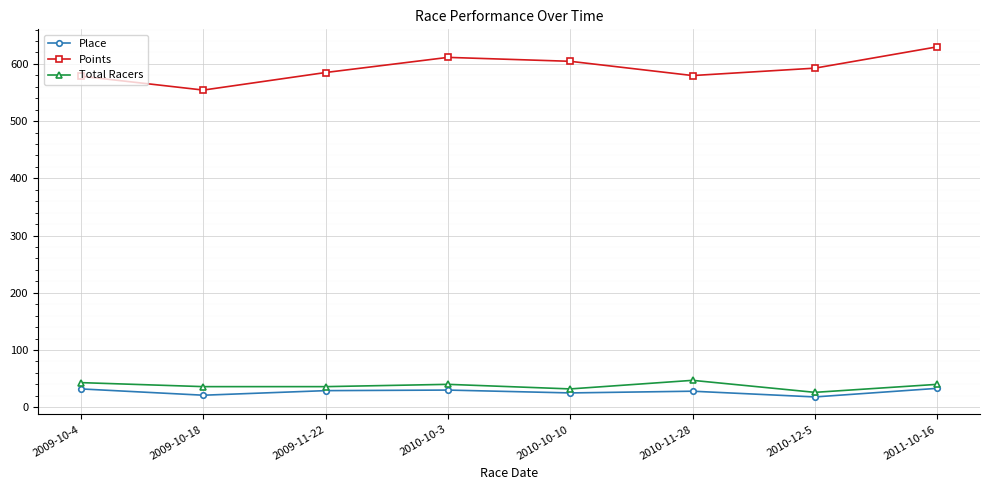

What is the minimum value for Total Racers?

26.0